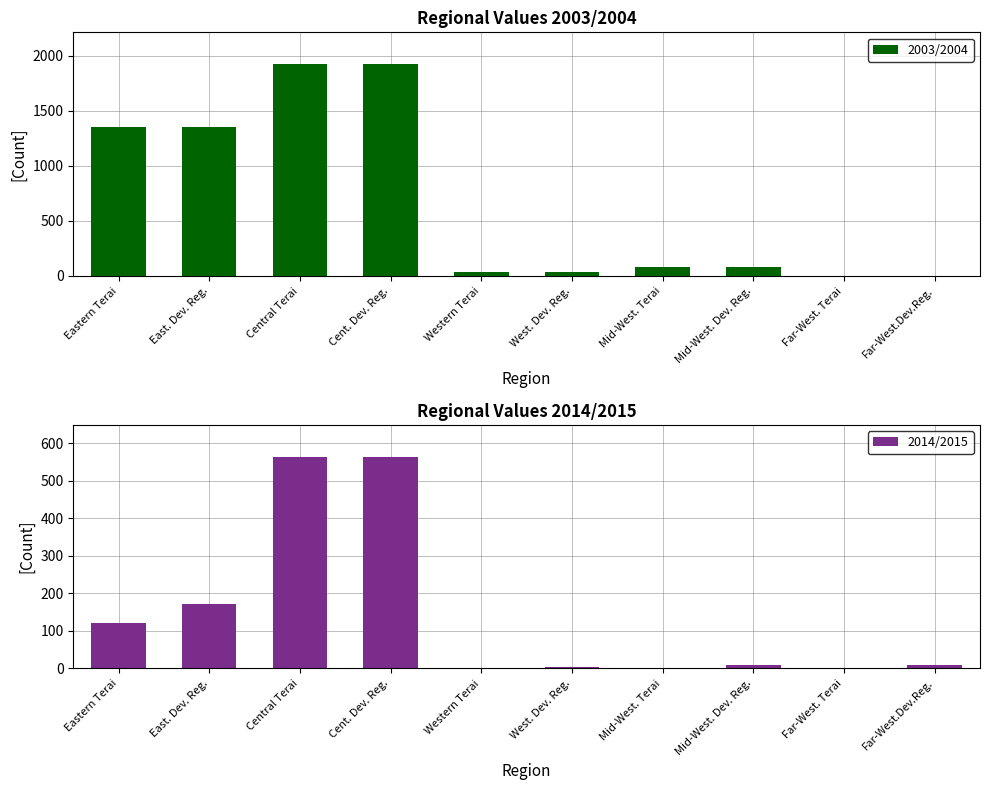

What is the value of the 2003/2004 bar at the 2nd from the left?

1350